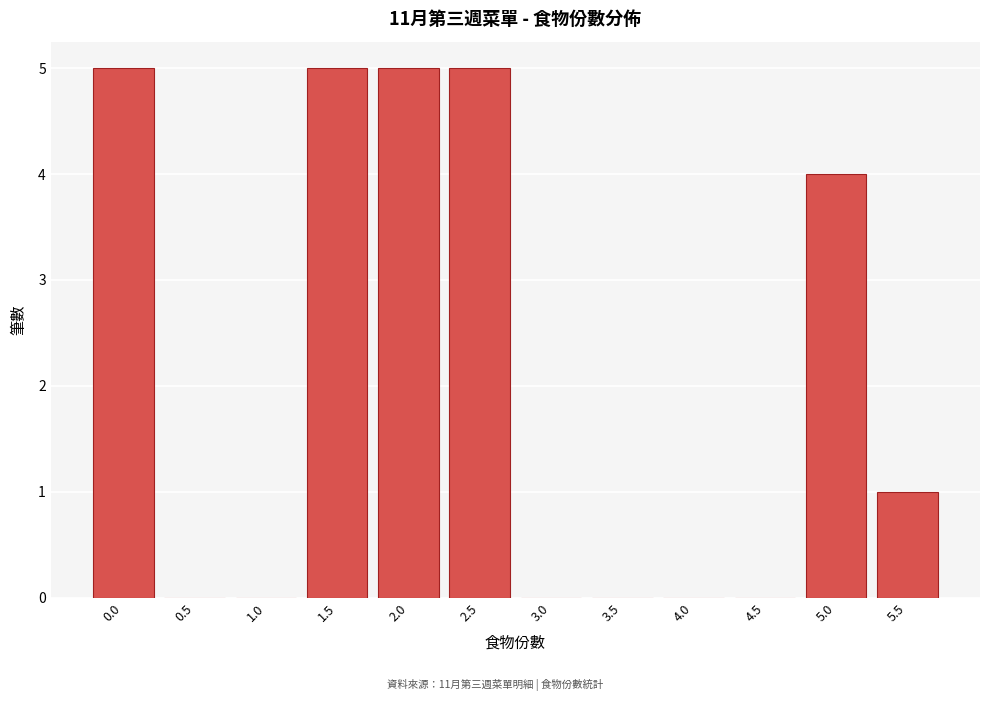

Reading left to right, list all the values displayed in this chart.

0.0=5	0.5=0	1.0=0	1.5=5	2.0=5	2.5=5	3.0=0	3.5=0	4.0=0	4.5=0	5.0=4	5.5=1